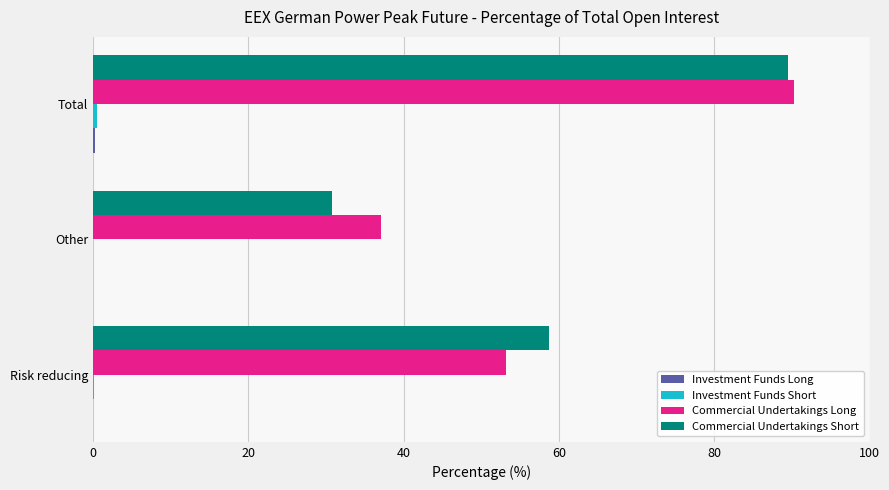

Where is Commercial Undertakings Long nearest to the value 63?

Risk reducing